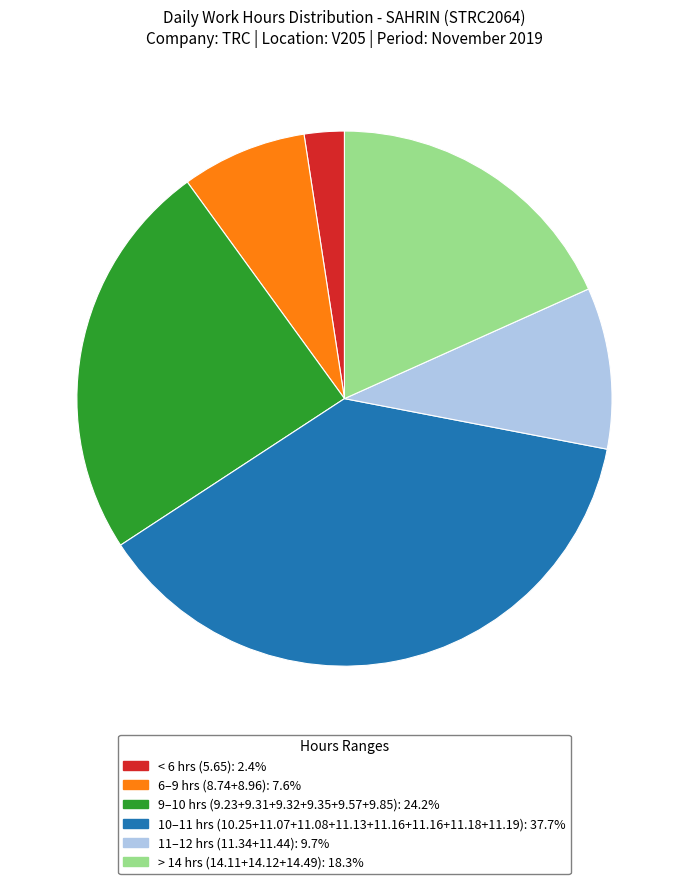

Is there any slice that represents more than half of the pie?

No